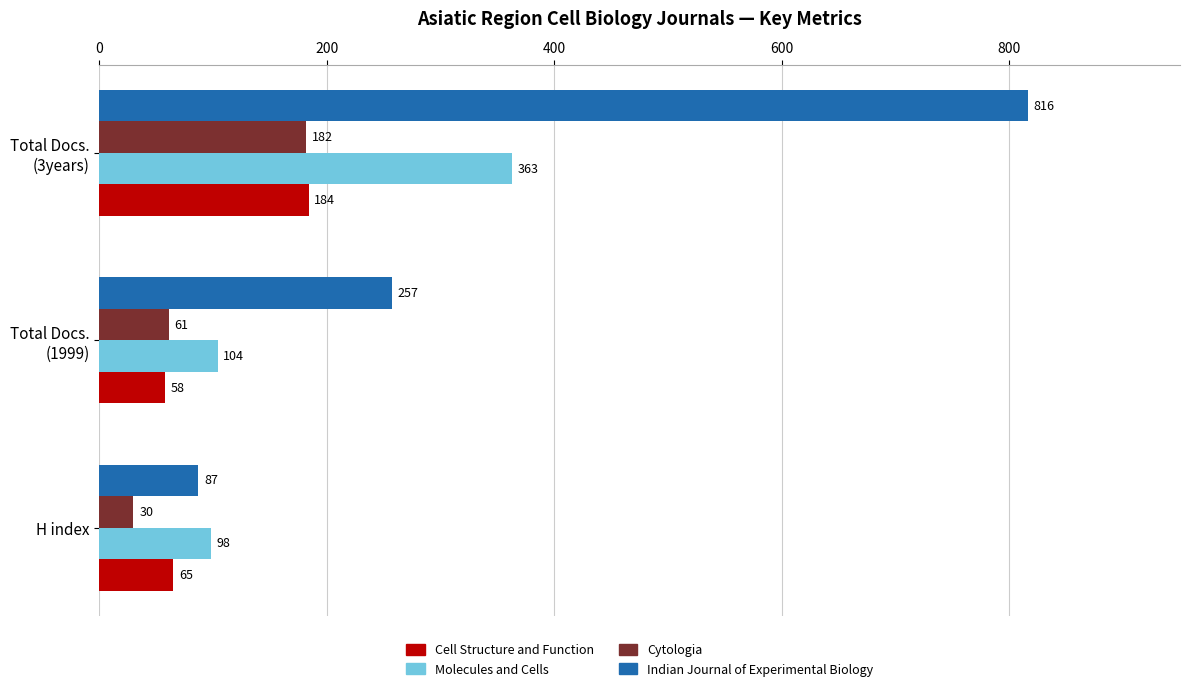

Which series has the largest total across all categories?

Indian Journal of Experimental Biology